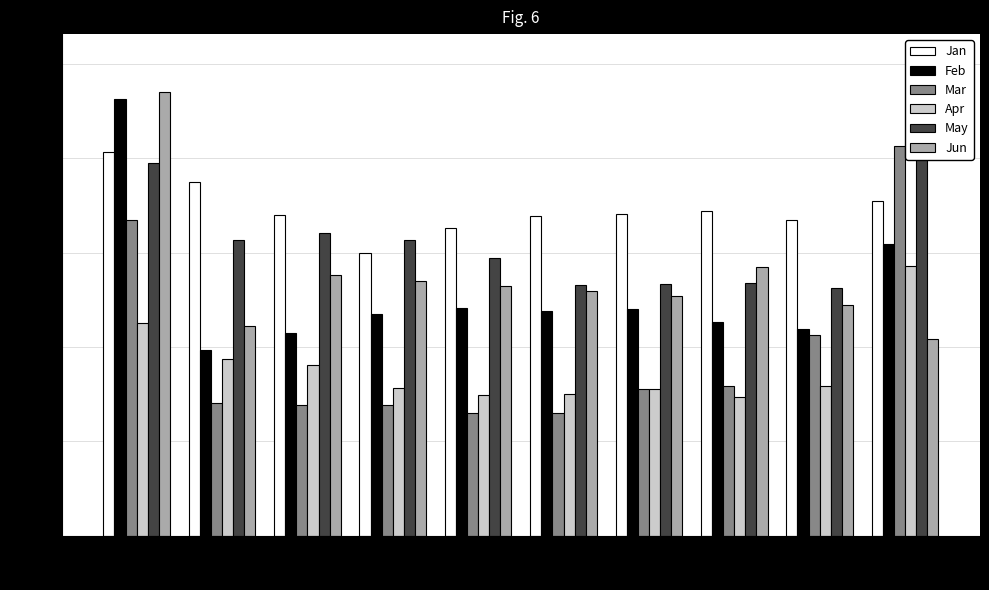

Reading left to right, transcribe all the data shown in this chart.

Jan: 0.8	0.7	0.7	0.6	0.7	0.7	0.7	0.7	0.7	0.7
Feb: 0.9	0.4	0.4	0.5	0.5	0.5	0.5	0.5	0.4	0.6
Mar: 0.7	0.3	0.3	0.3	0.3	0.3	0.3	0.3	0.4	0.8
Apr: 0.5	0.4	0.4	0.3	0.3	0.3	0.3	0.3	0.3	0.6
May: 0.8	0.6	0.6	0.6	0.6	0.5	0.5	0.5	0.5	1.0
Jun: 0.9	0.4	0.6	0.5	0.5	0.5	0.5	0.6	0.5	0.4